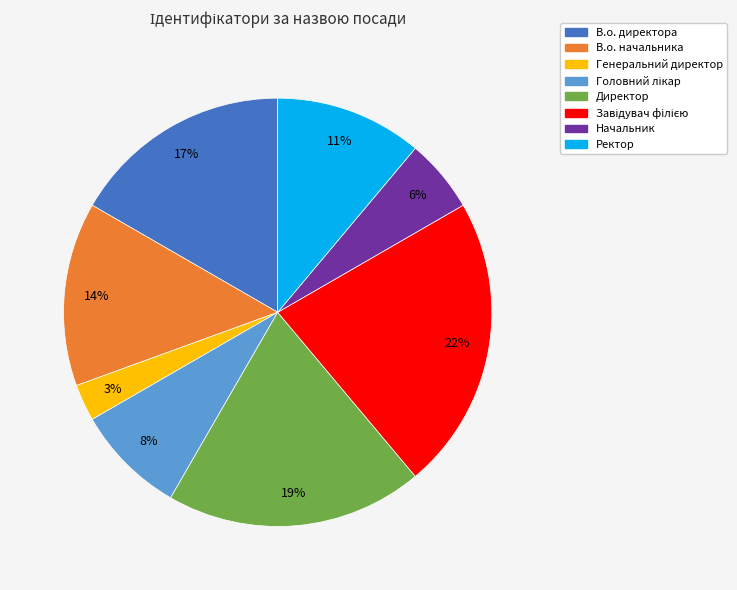

Which category has the smallest portion of the pie?

Генеральний директор